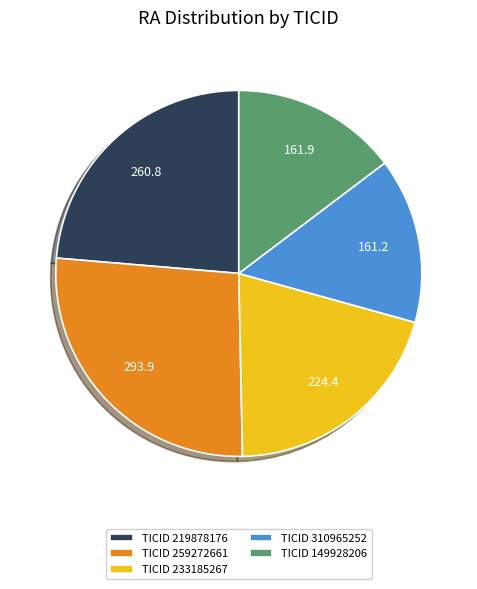

Do TICID 259272661 and TICID 310965252 together represent more than half of the pie?

No